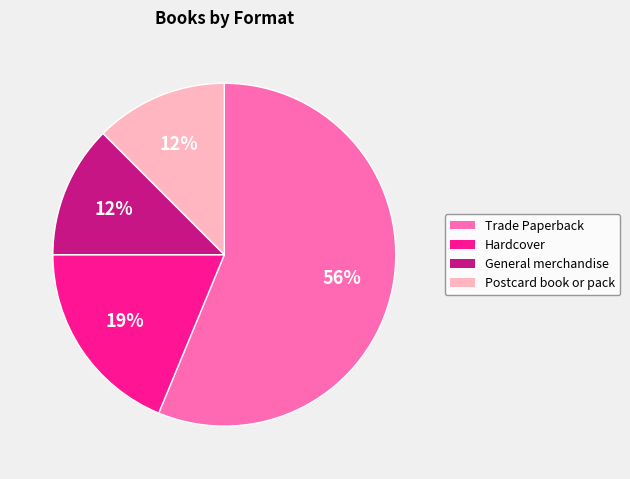

Is Postcard book or pack the majority of the pie?

No